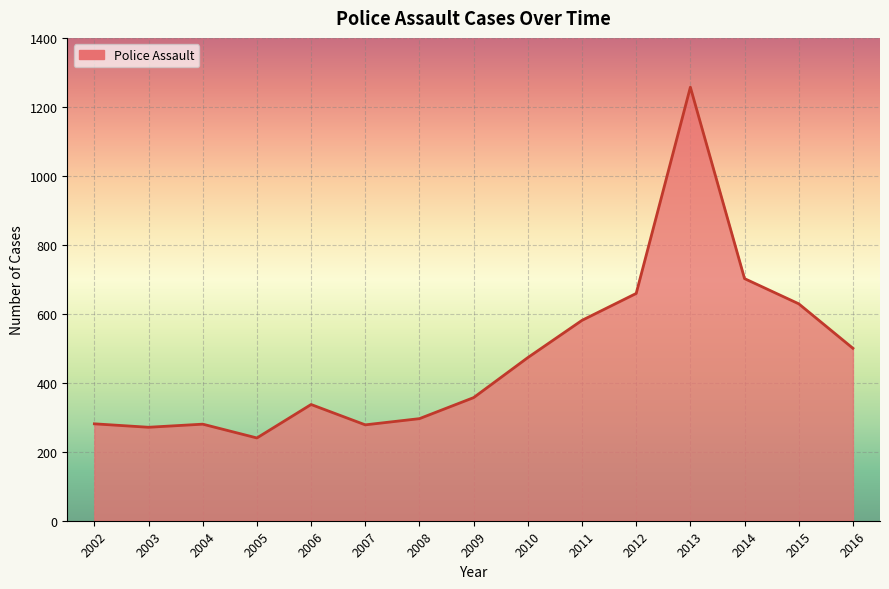

What value does the data have at 2010, to the nearest 10?

470